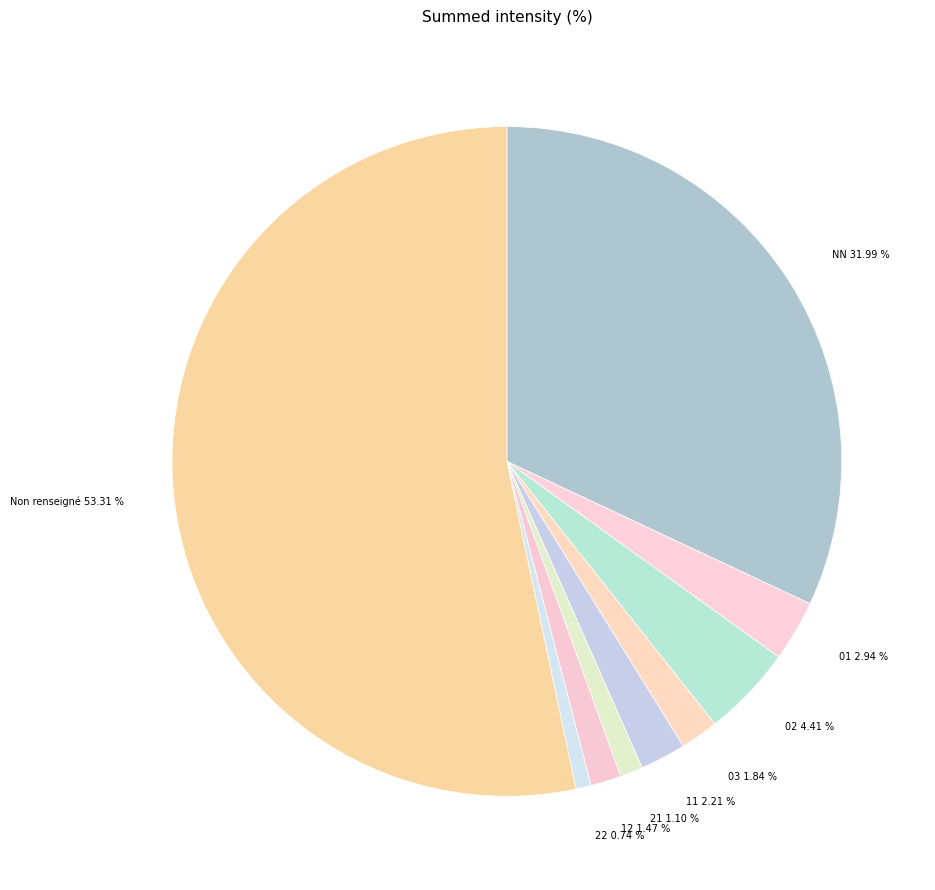

Which has a higher value, 01 2.94 % or 21 1.10 %?

01 2.94 %